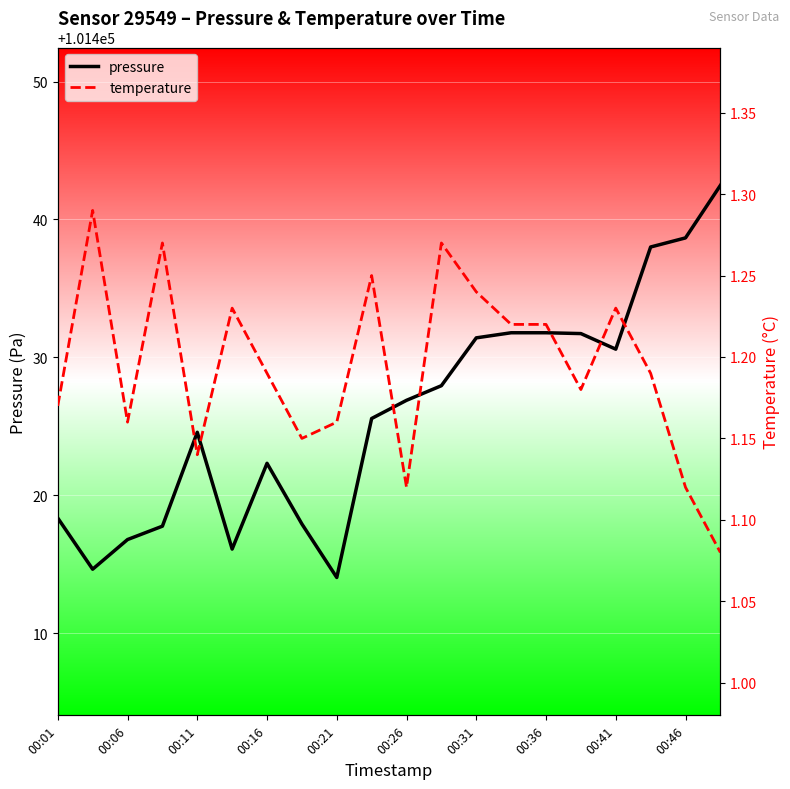

What position from the right is 17?

3